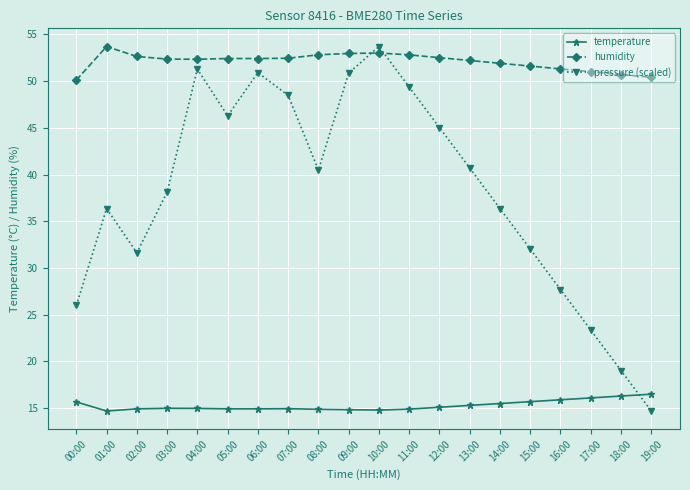

How many intersections are there between pressure (scaled) and temperature?

1